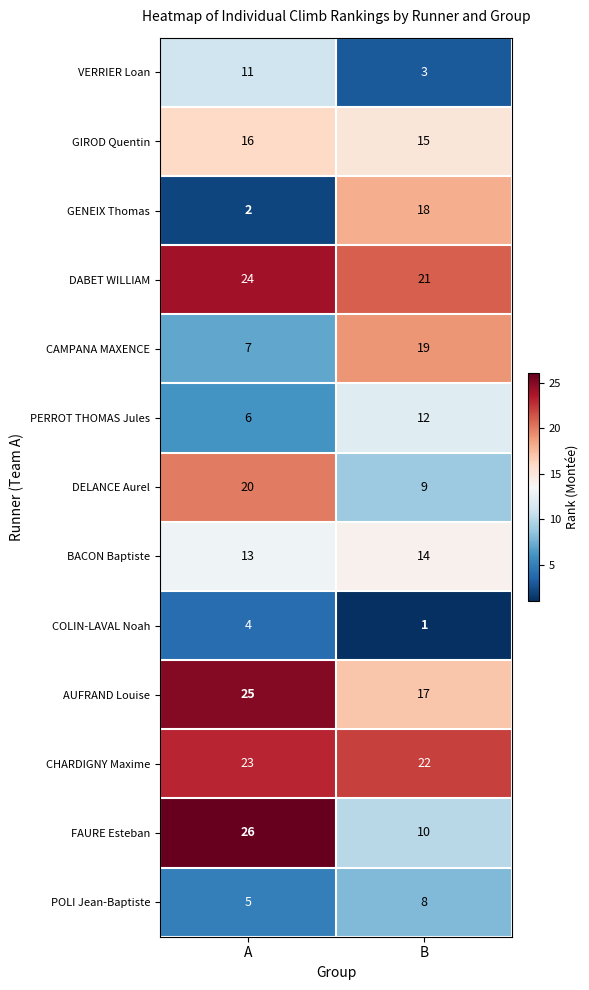

At which label is CHARDIGNY Maxime closest to 22?

B